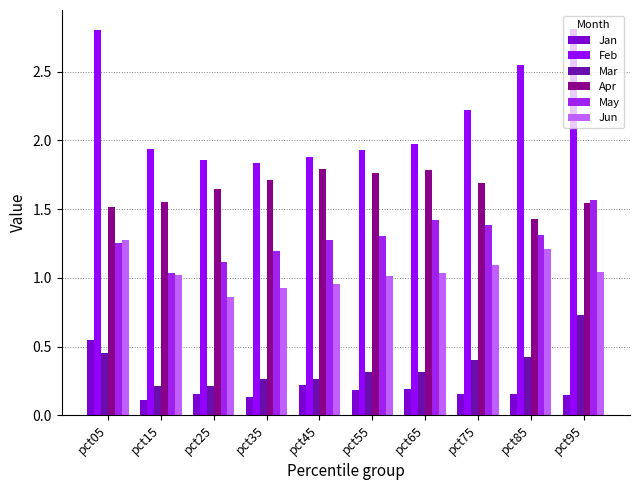

Does the chart contain any negative values?

No